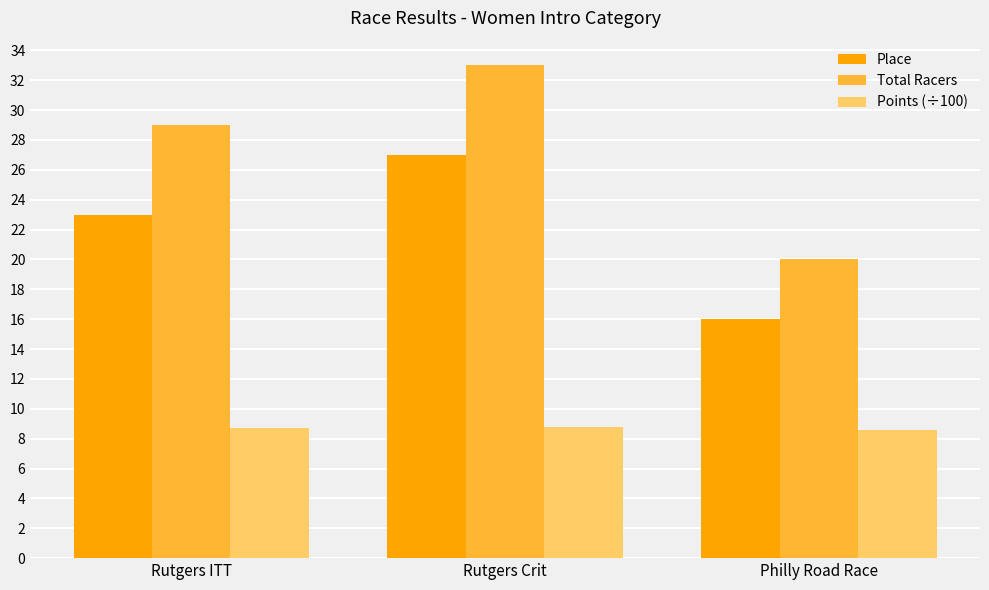

Rank the series by their average value, from lowest to highest.

Points (÷100), Place, Total Racers